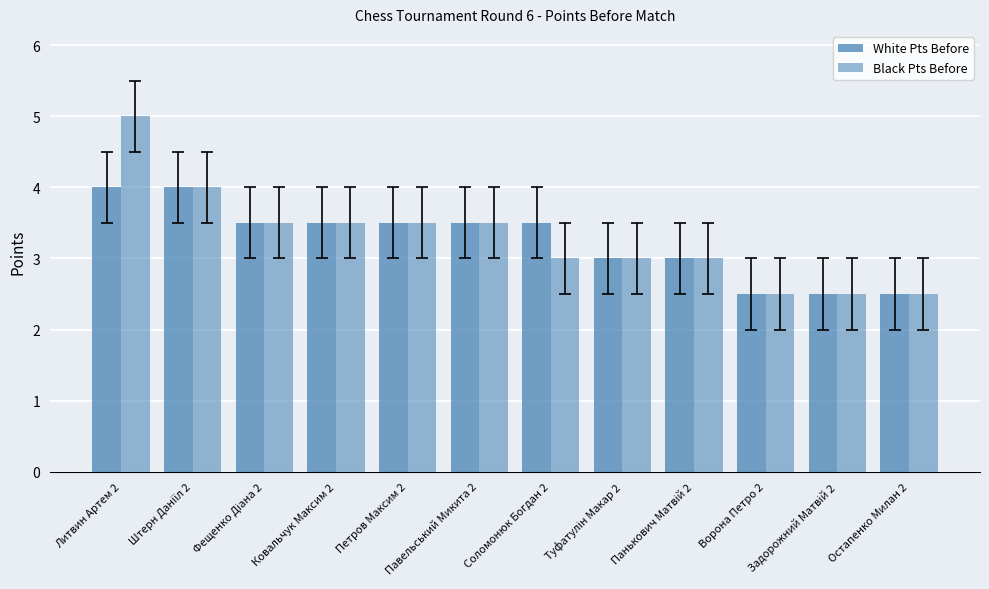

The Black Pts Before series shows 3.5 at Ковальчук Максим 2. True or false?

True